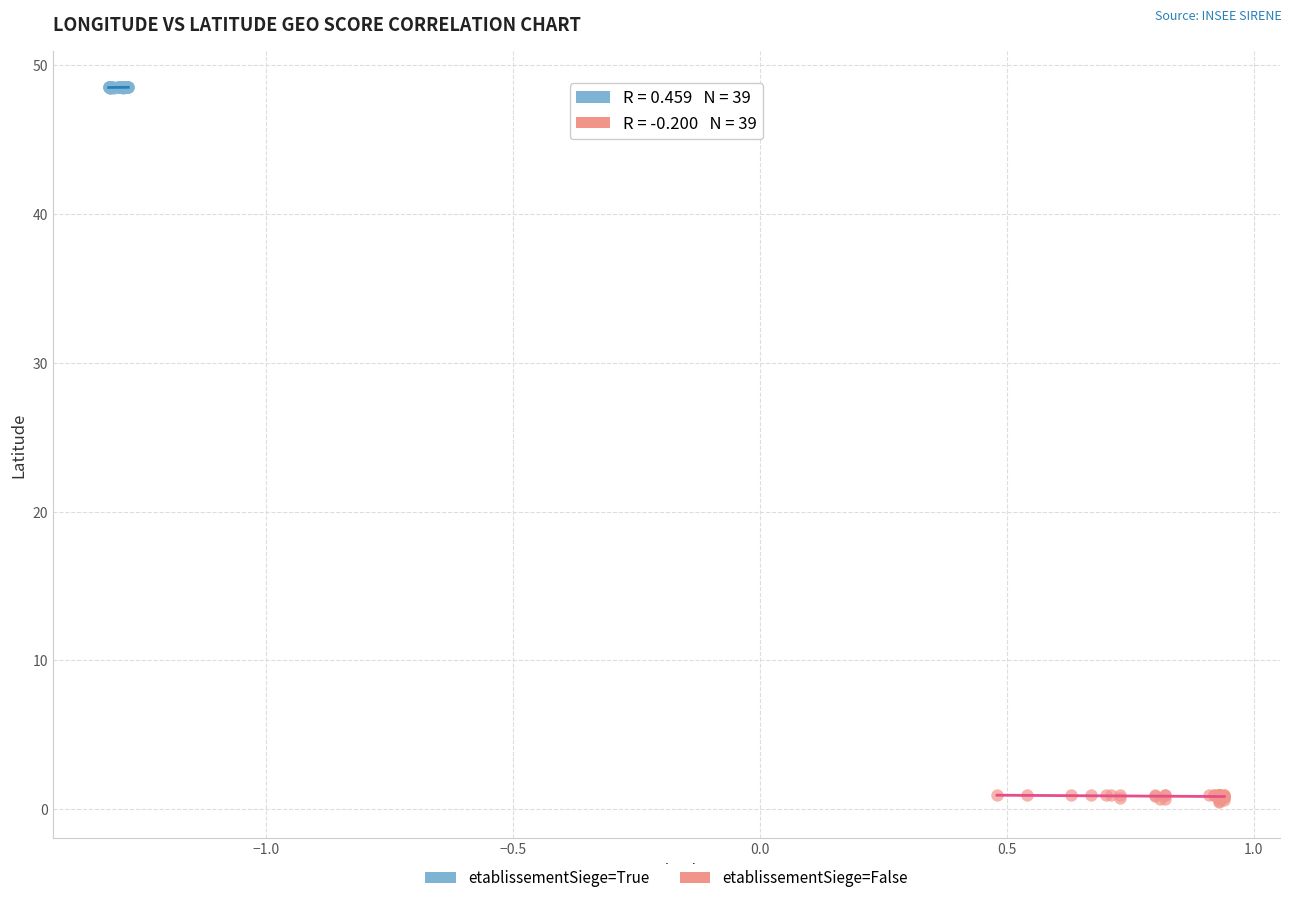

Which series reaches the minimum Y coordinate?

etablissementSiege=False